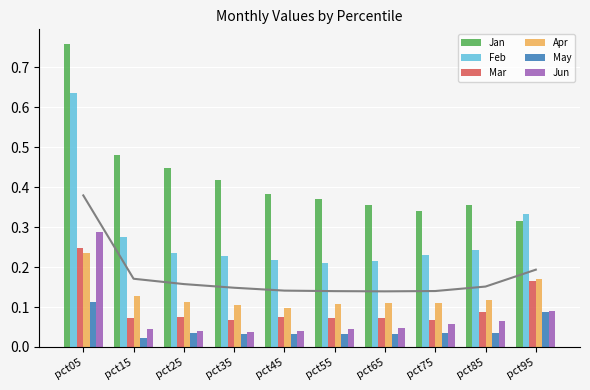

Between pct35 and pct55, which series saw the biggest shift?

Jan